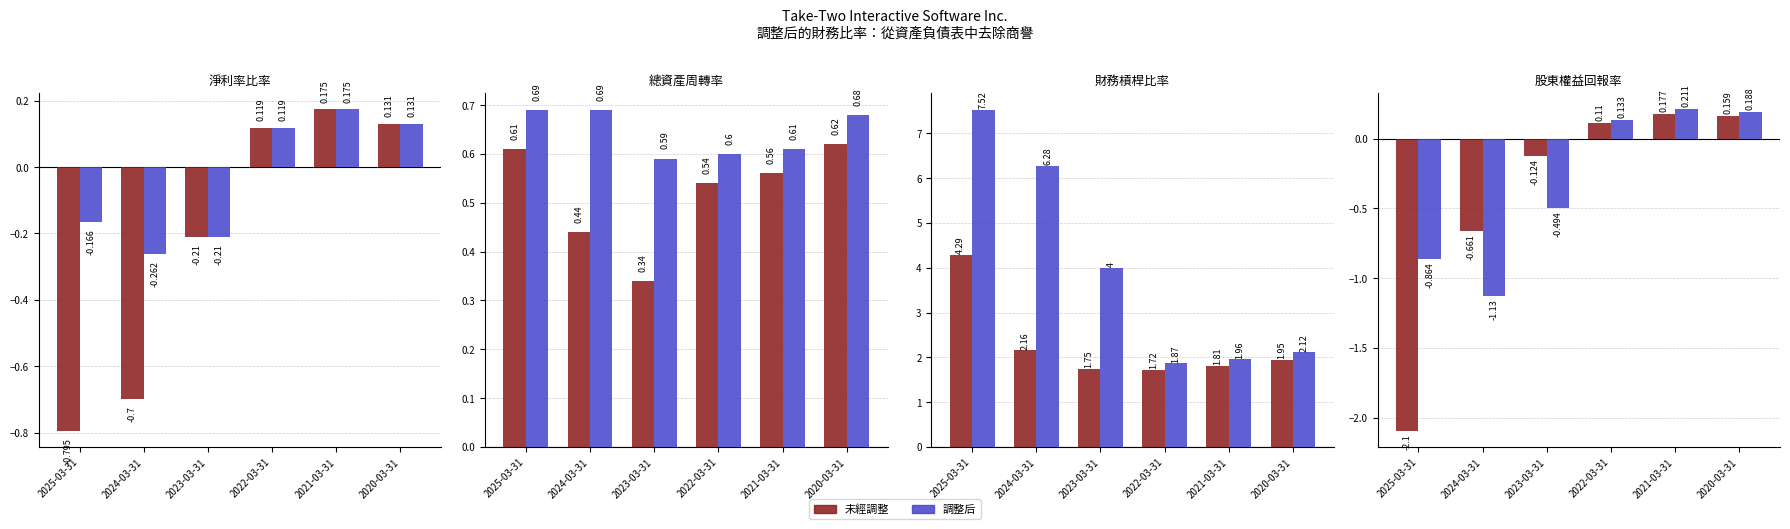

Where is 調整后 nearest to the value 0?

2022-03-31